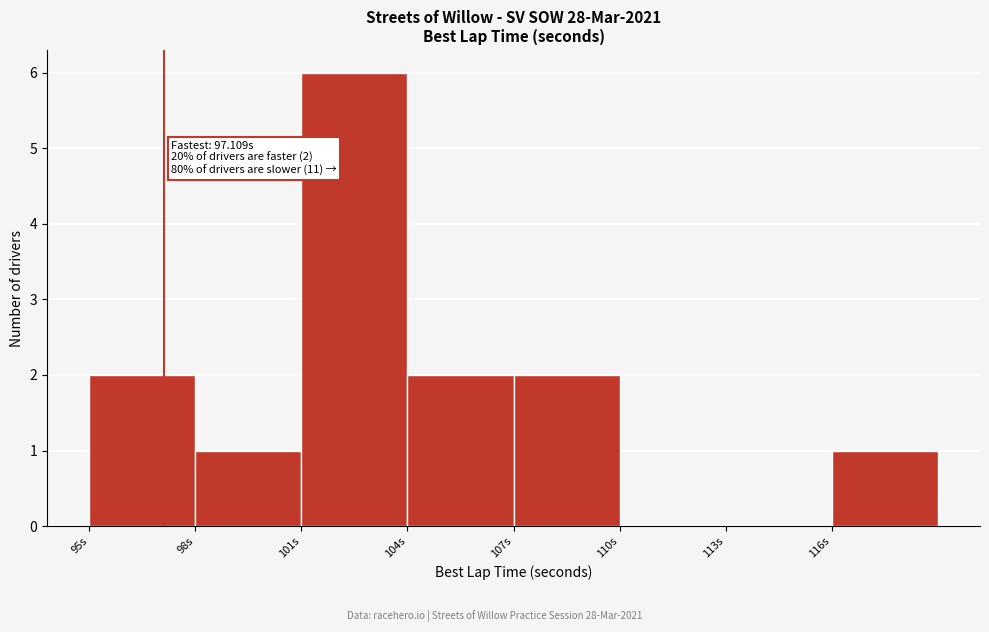

Over which range of the x-axis is the bar tallest?

101 to 104